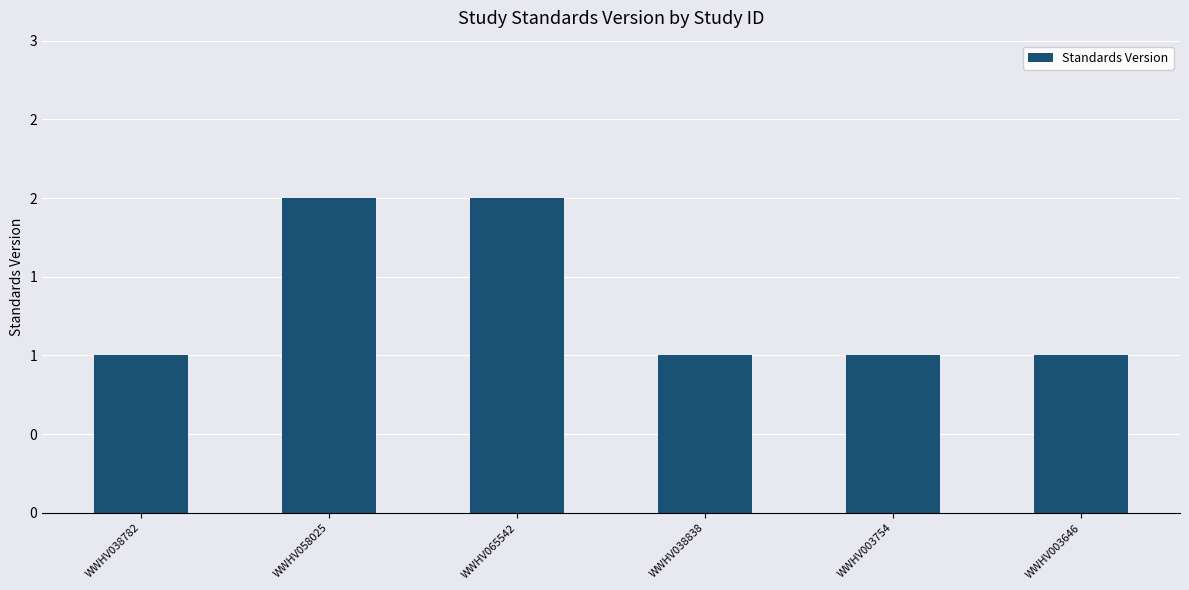

The value at WWHV038782 is 1. True or false?

True